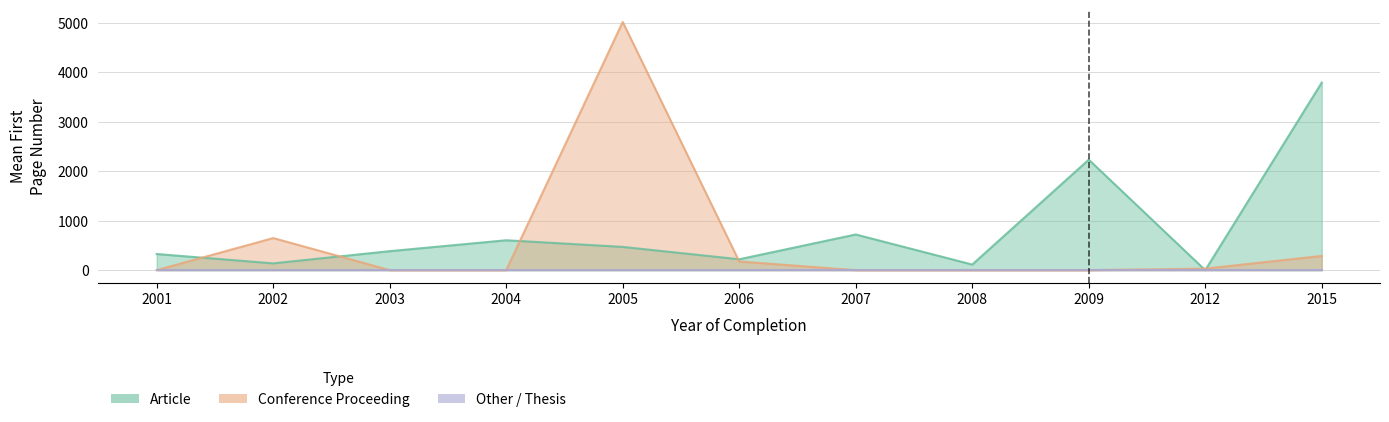

Is it true that Conference Proceeding equals 119 at 2004?

False